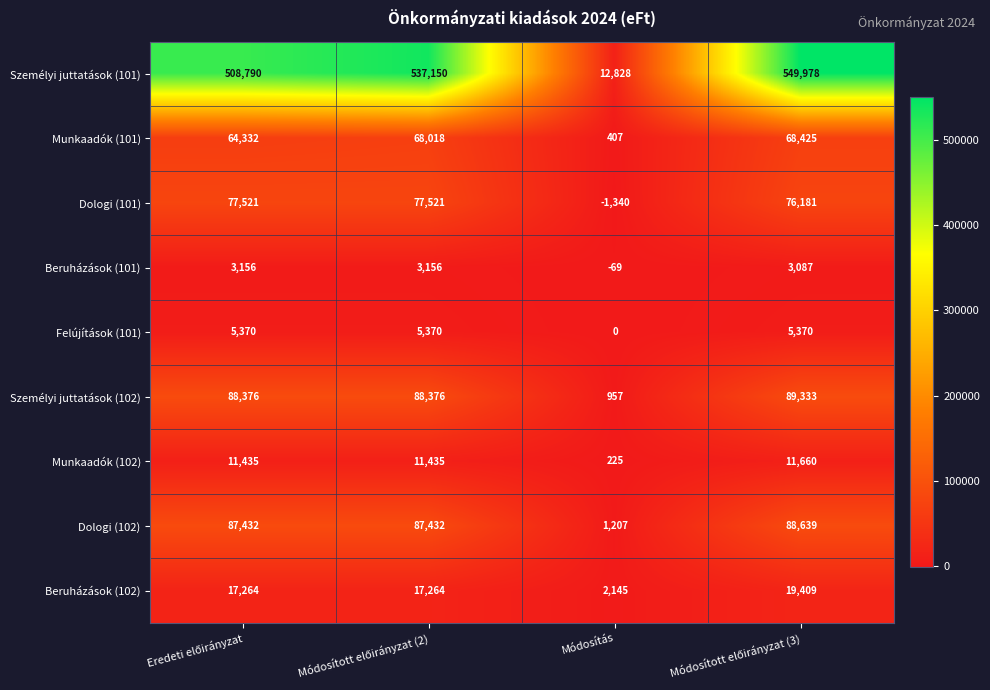

How many data points does each series have?

4